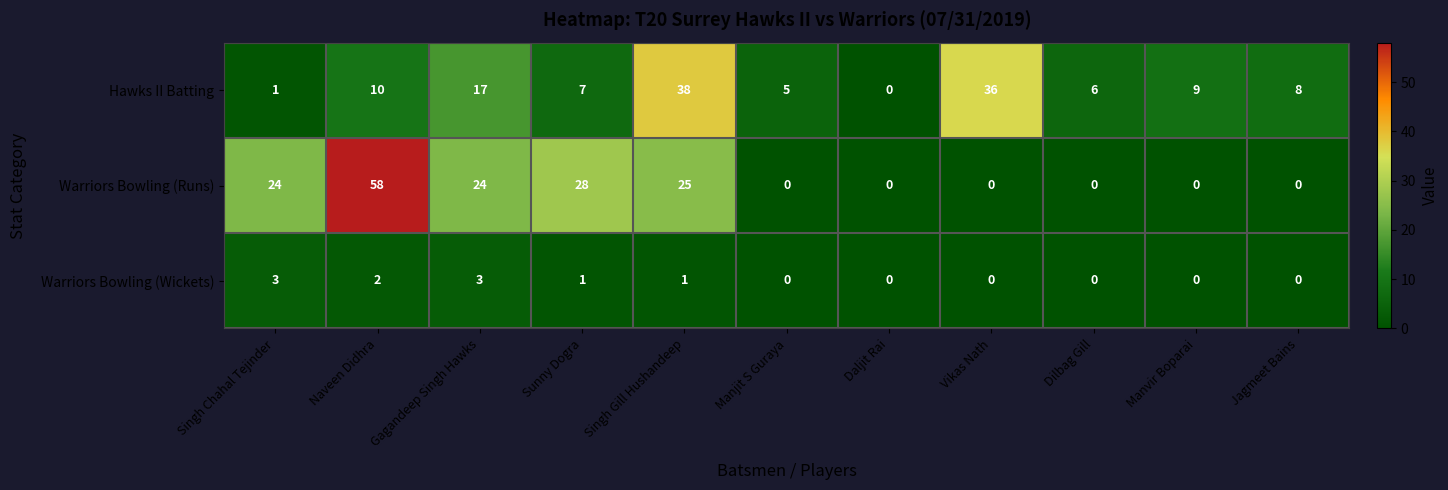

How many series are shown in this chart?

3